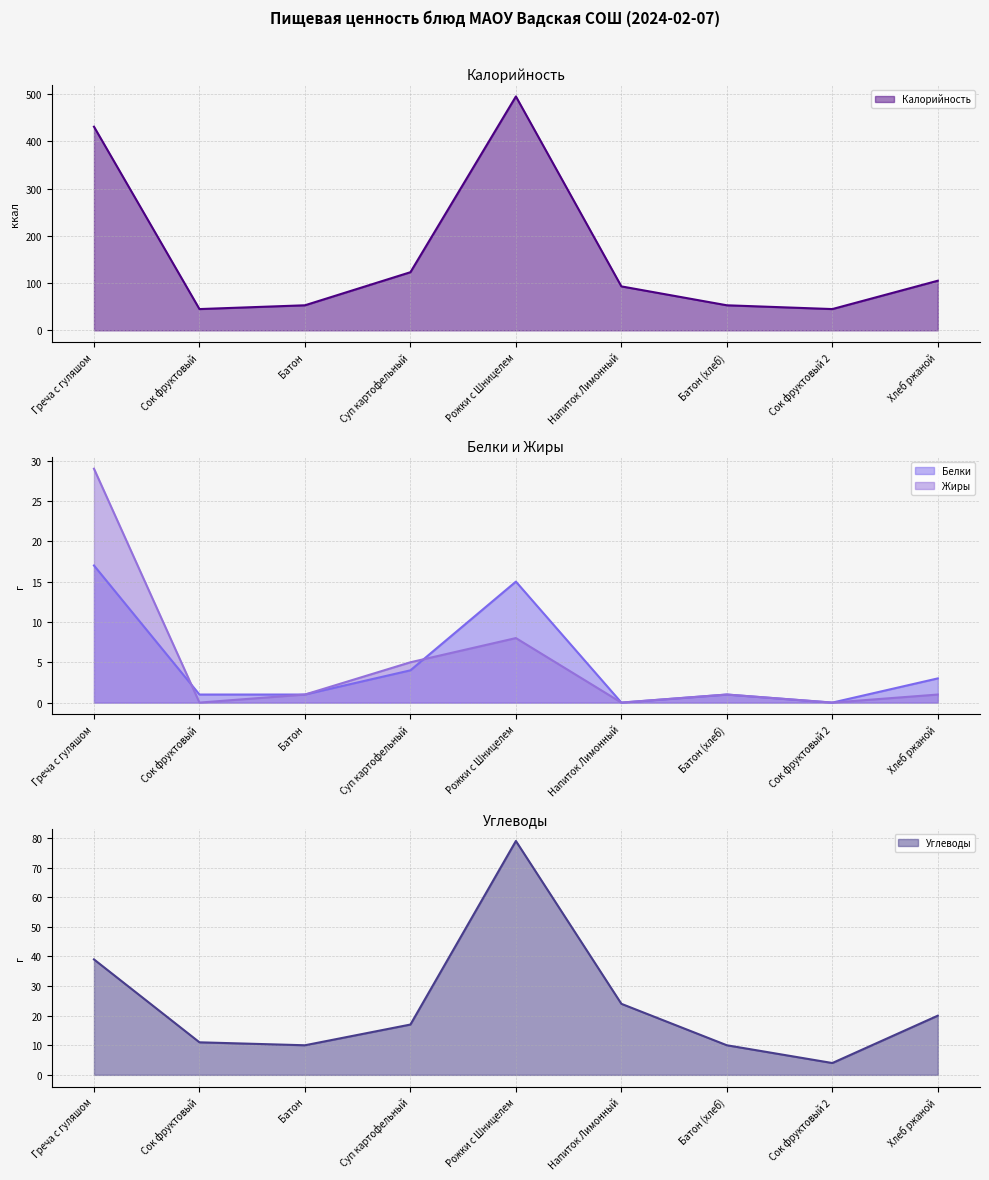

What is the difference between the maximum and second lowest values in the Калорийность series?

450